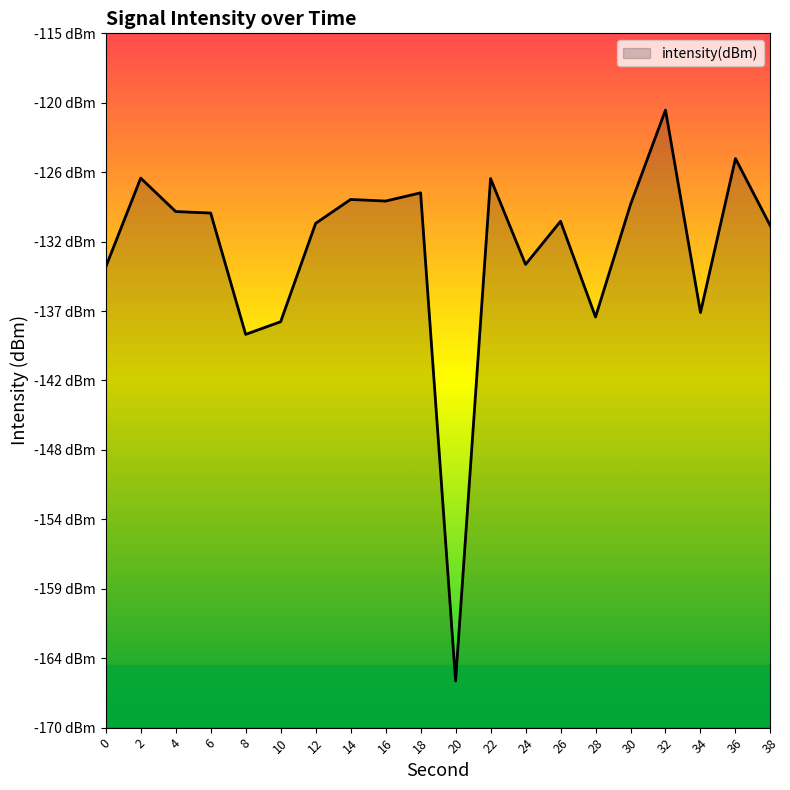

The chart shows a value of -205.3 at 18. True or false?

False